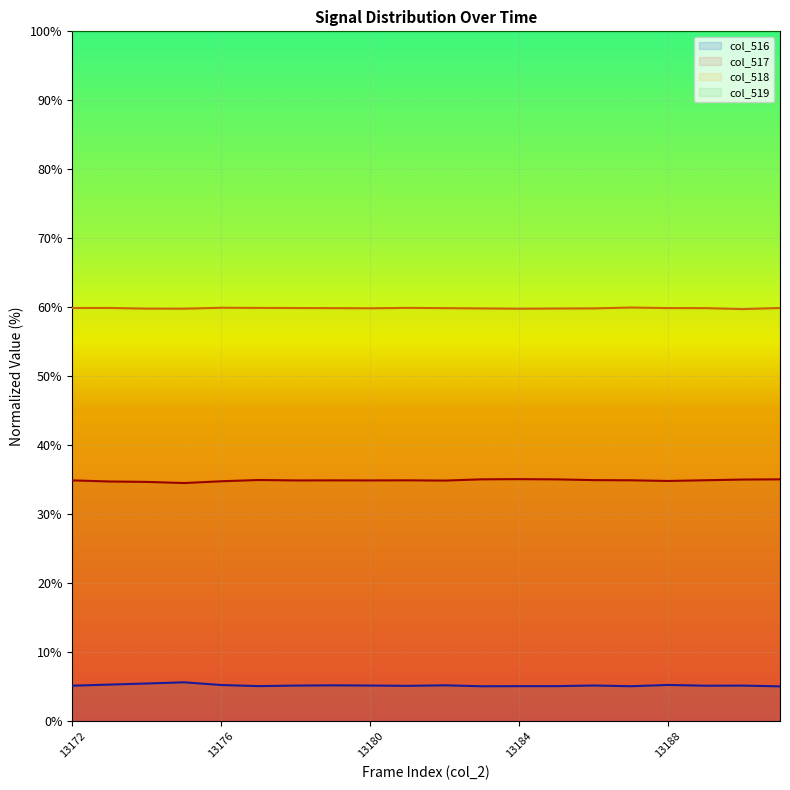

True or false: col_518 and col_517 intersect in this chart.

False